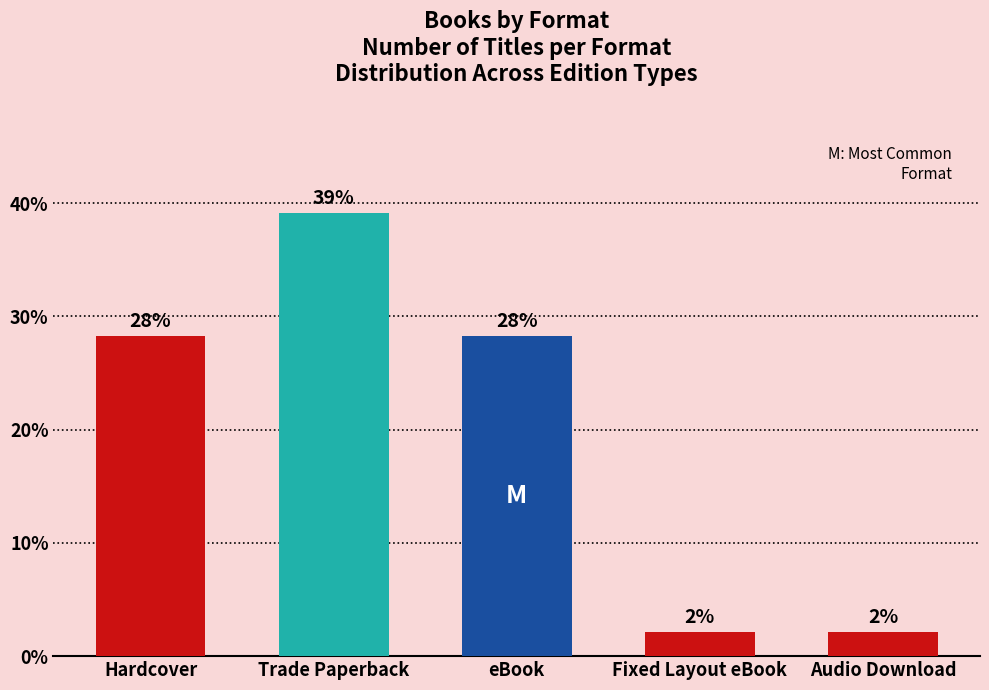

Are the bars horizontal?

No